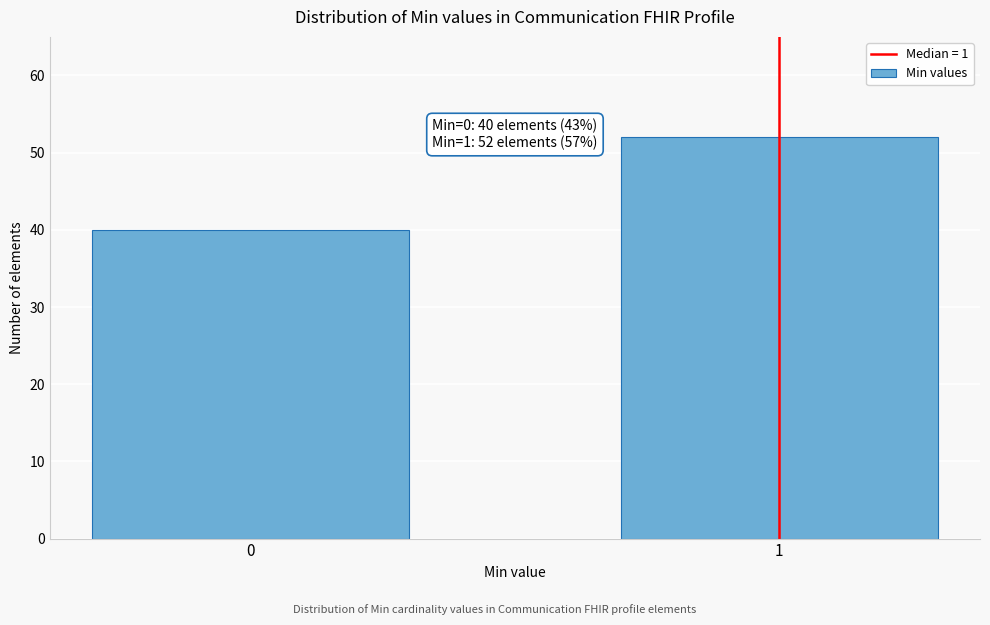

Reading right to left, what are all the values shown in this chart?

52	40